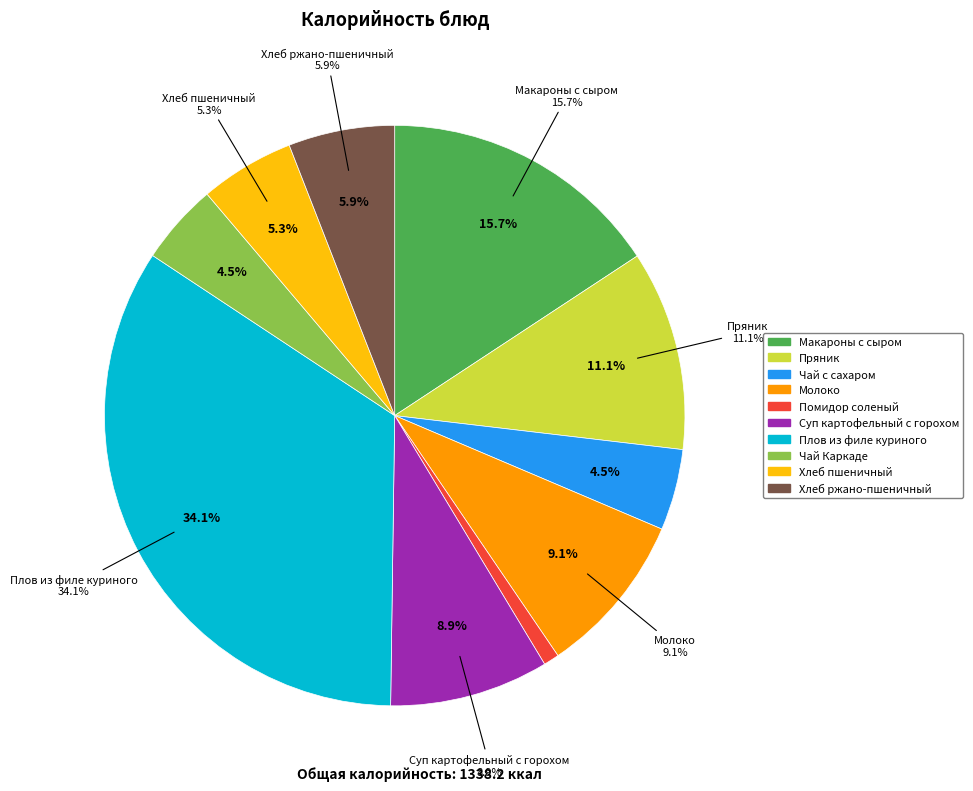

Which slice is the largest?

Плов из филе куриного